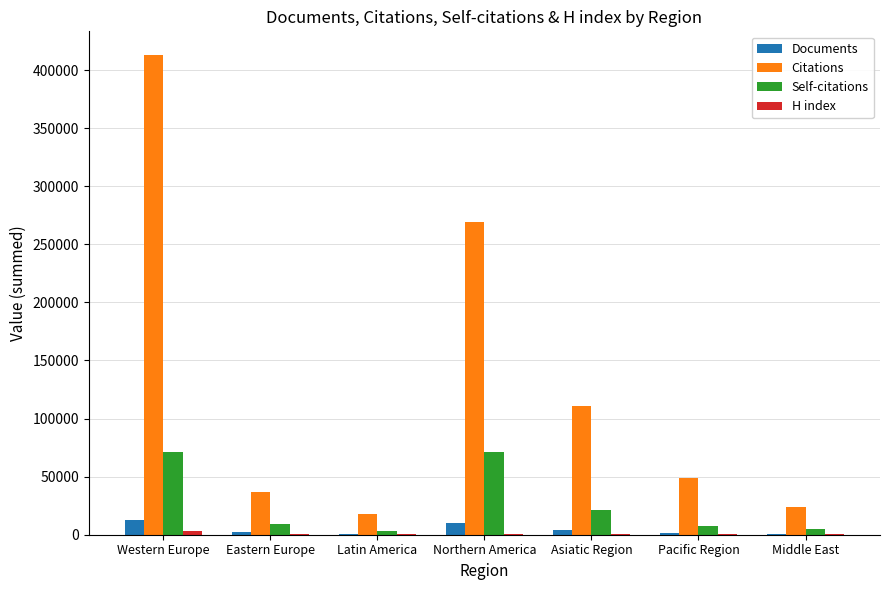

The Citations series shows 23072 at Pacific Region. True or false?

False